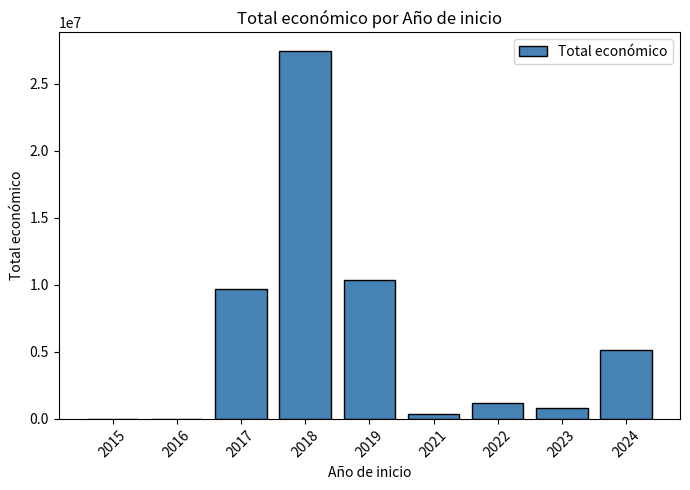

The value at 2017 is 9677438. True or false?

True